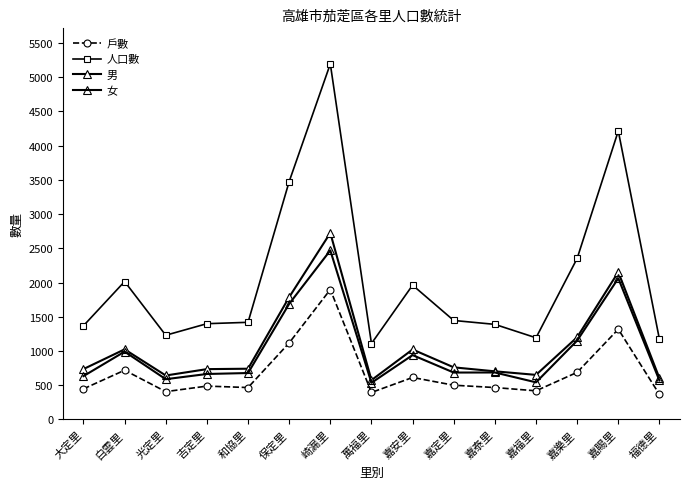

What is the total value across all series at 吉定里?

3285